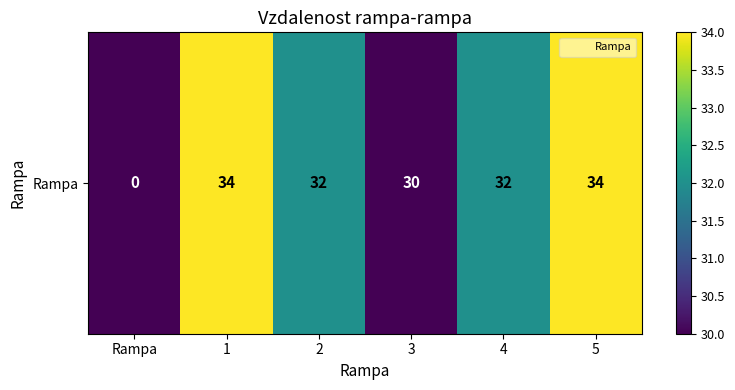

Reading left to right, extract all data points from this chart.

Rampa=0	1=34	2=32	3=30	4=32	5=34